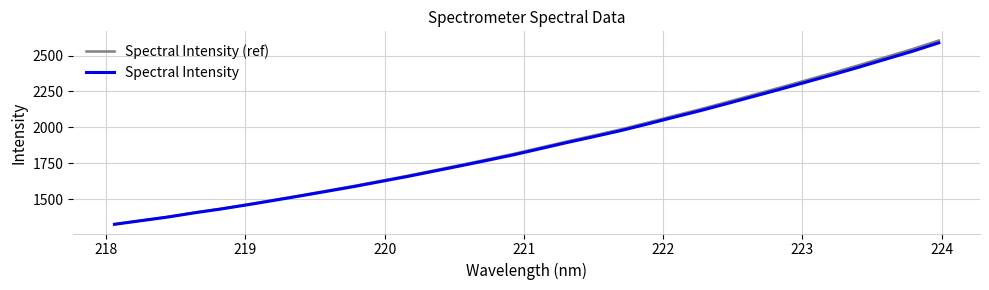

Which series has the largest range (max minus min)?

Spectral Intensity (ref)